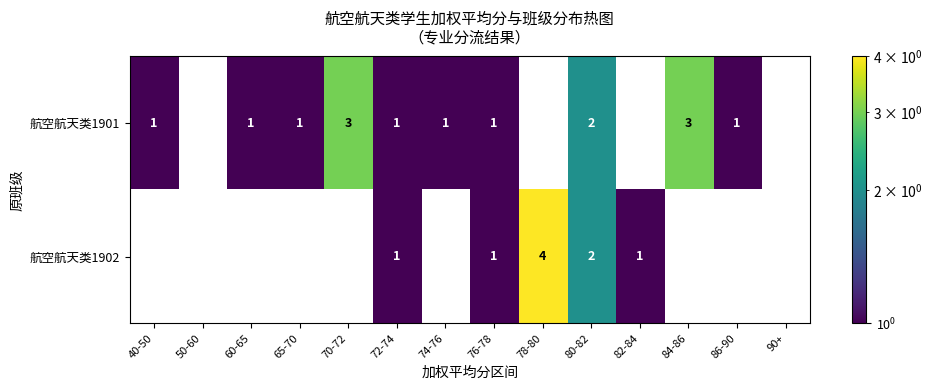

True or false: 航空航天类1901 has a value of 0 at 72-74.

False